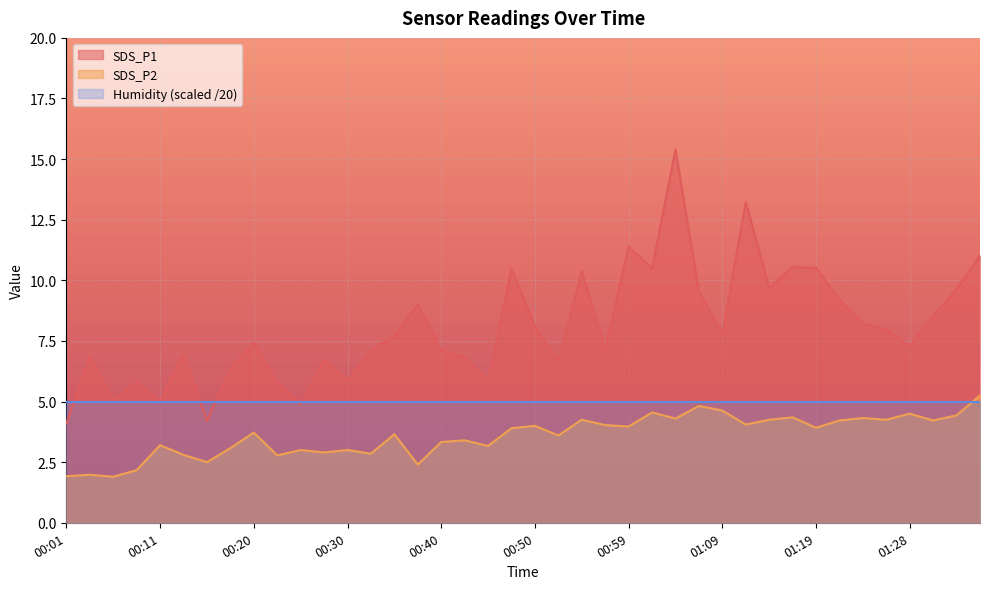

What is the maximum value shown in the chart?

15.4